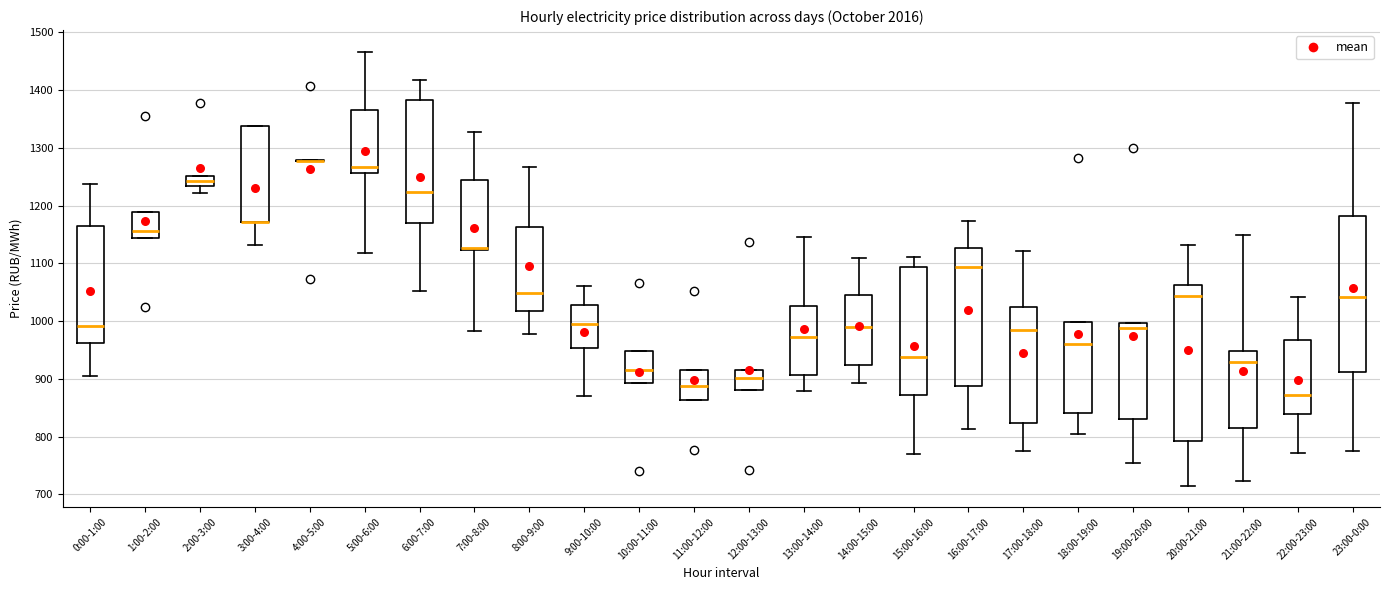

Where does the upper whisker of the box for 8:00-9:00 end on the y-axis? The values are not printed on the chart, so give them approximately, as read against the axis.

1270